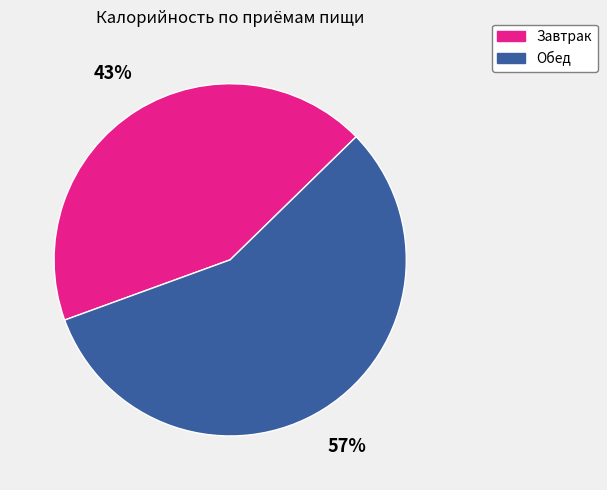

Is there any slice that represents more than half of the pie?

Yes